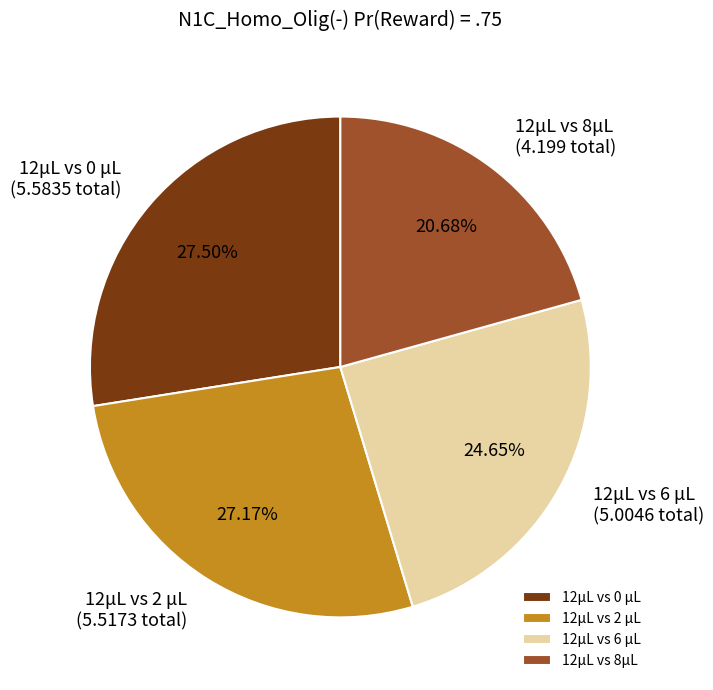

Count the number of slices in the pie.

4